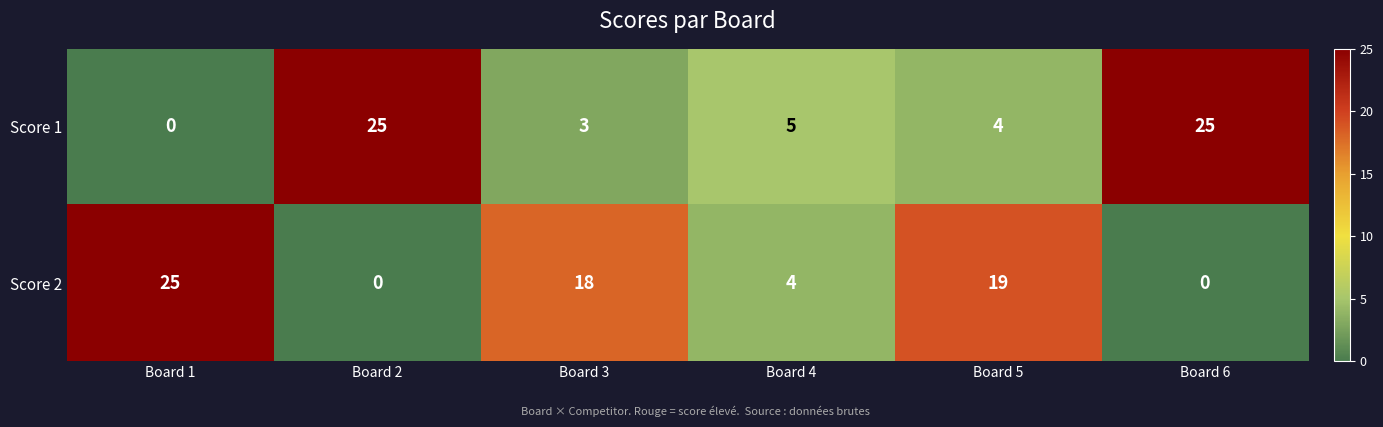

What is the total value across all series at Board 6?

25